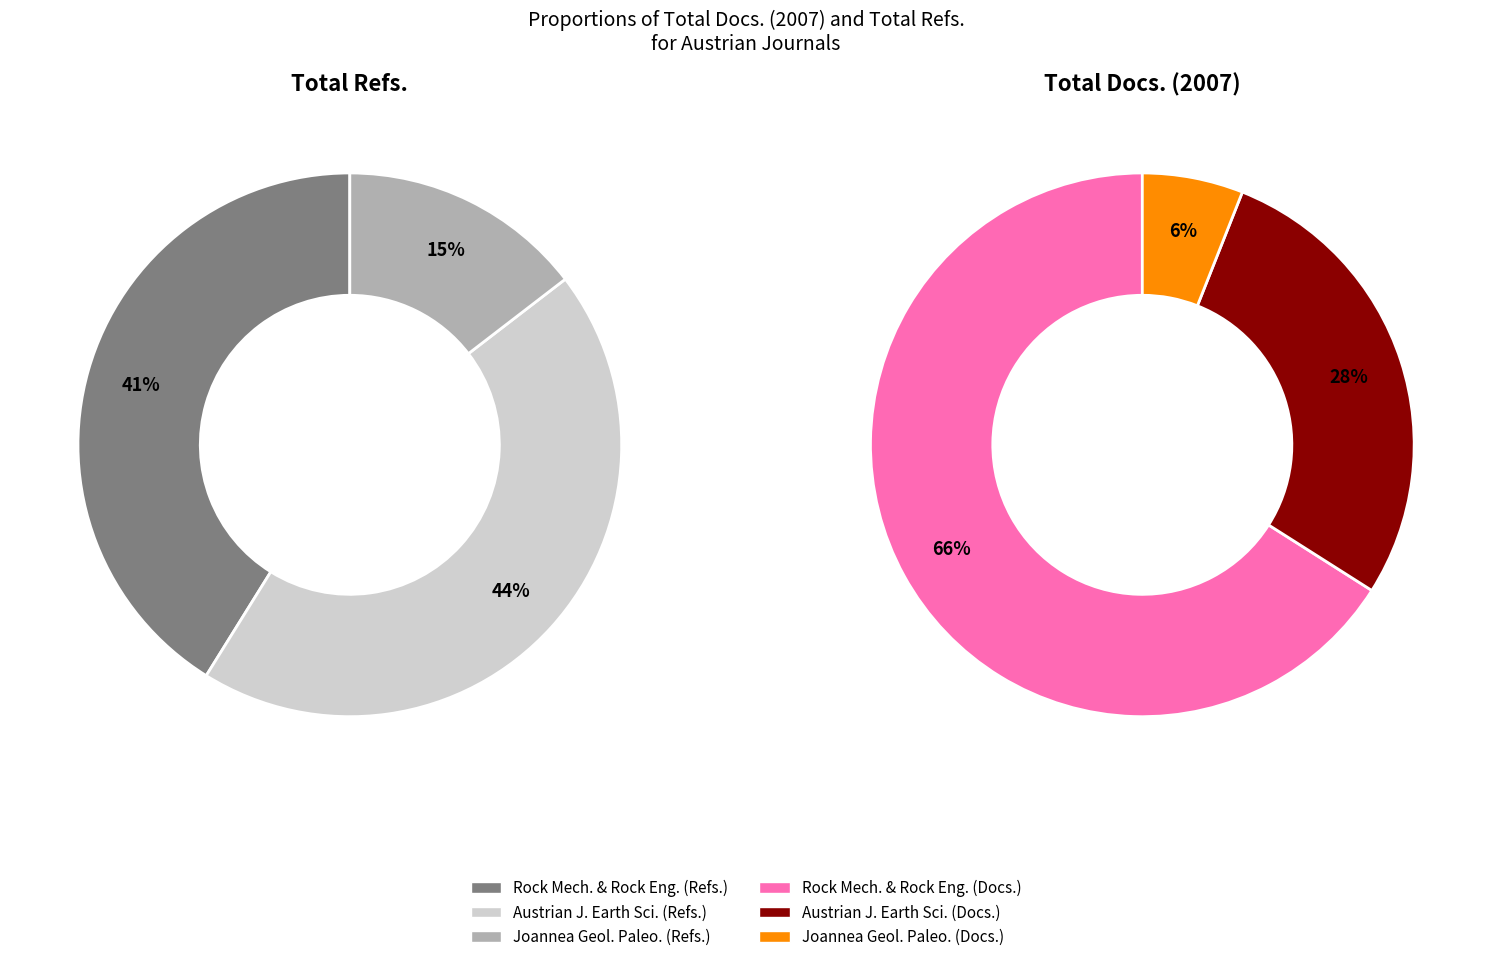

Does any single category account for the majority?

Yes